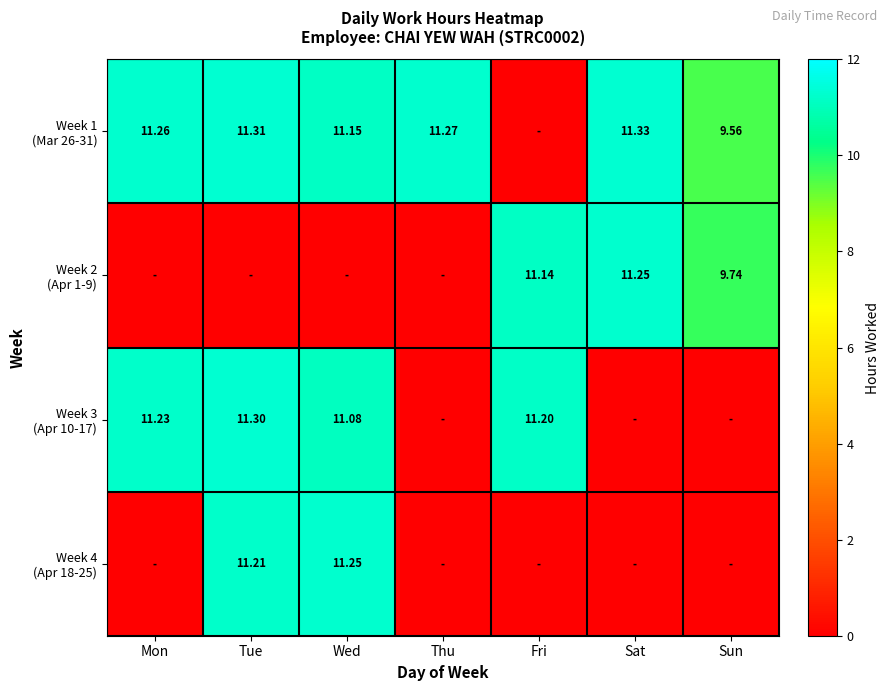

Which category has the highest value across all series?

Sat